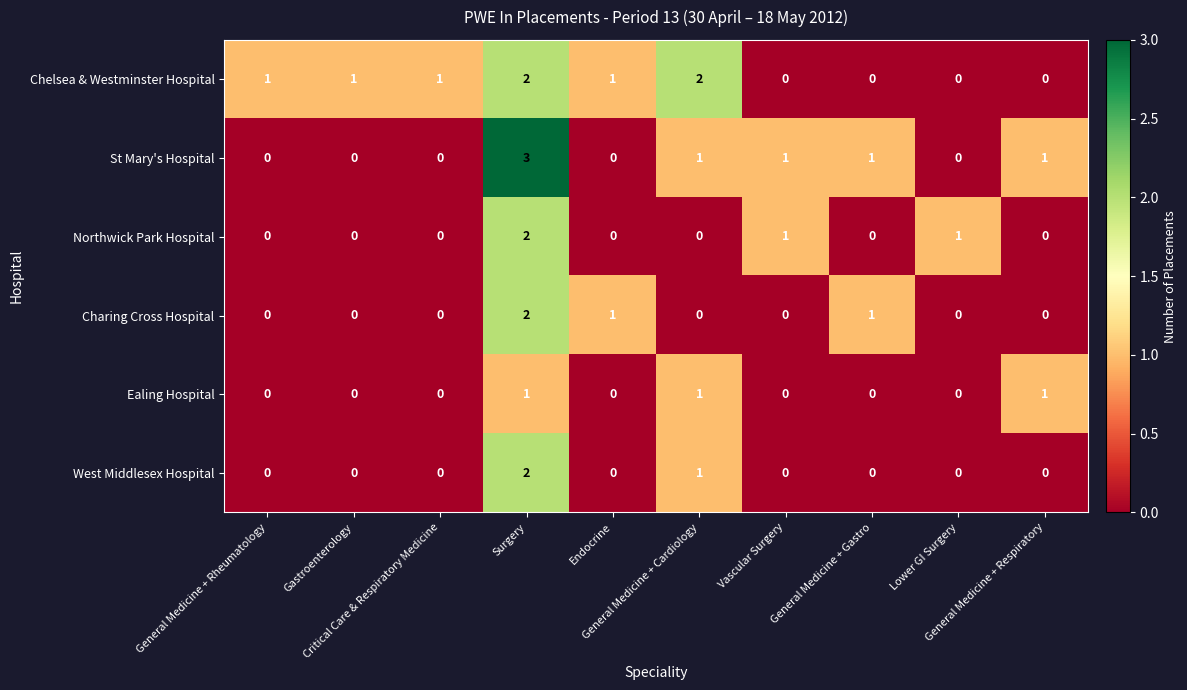

Which series has the widest spread of values?

St Mary's Hospital